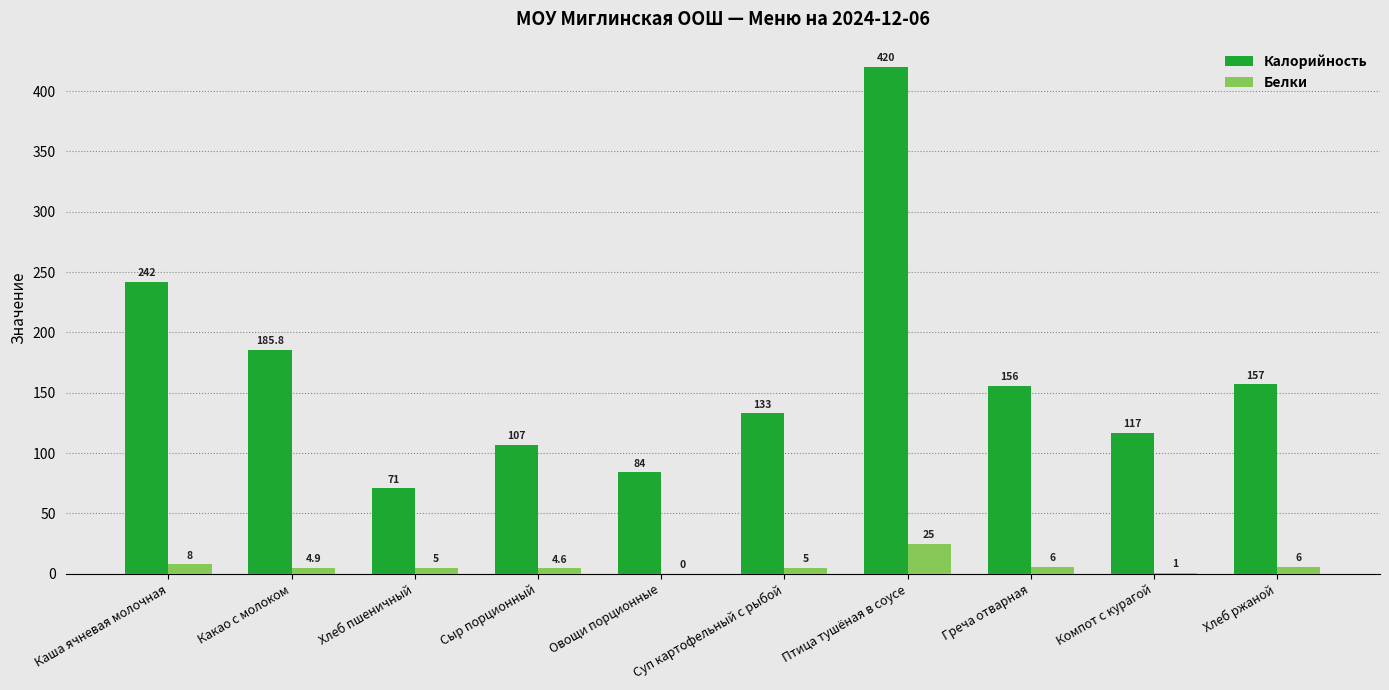

Between Овощи порционные and Хлеб ржаной, which series saw the biggest shift?

Калорийность